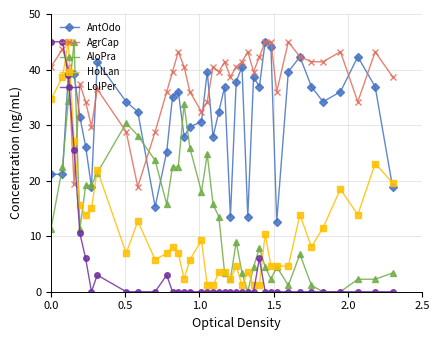

Count the number of data series in this chart.

5